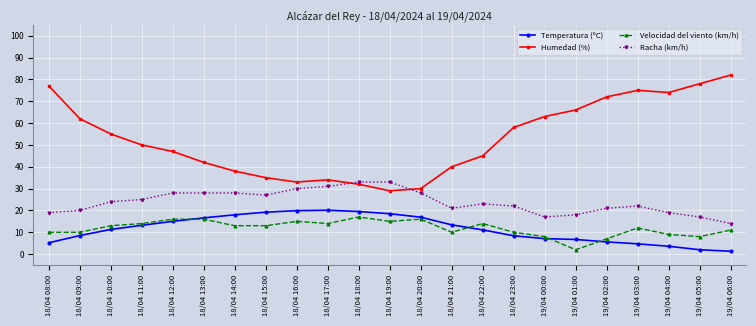

What is the maximum value shown in the chart?

82.0